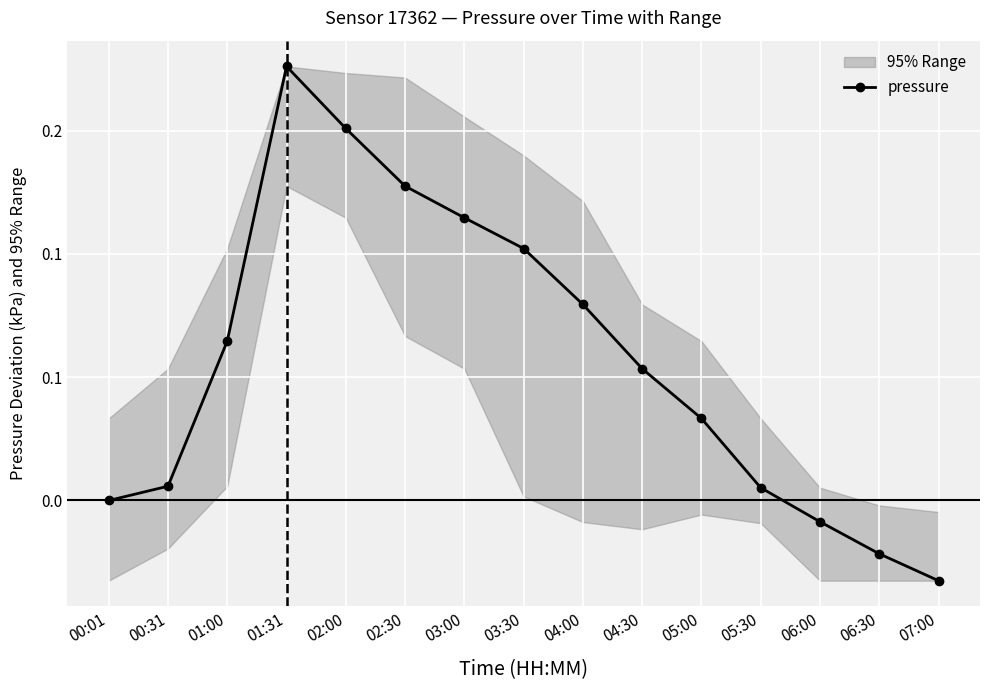

The value at 00:31 is 0.0. True or false?

False